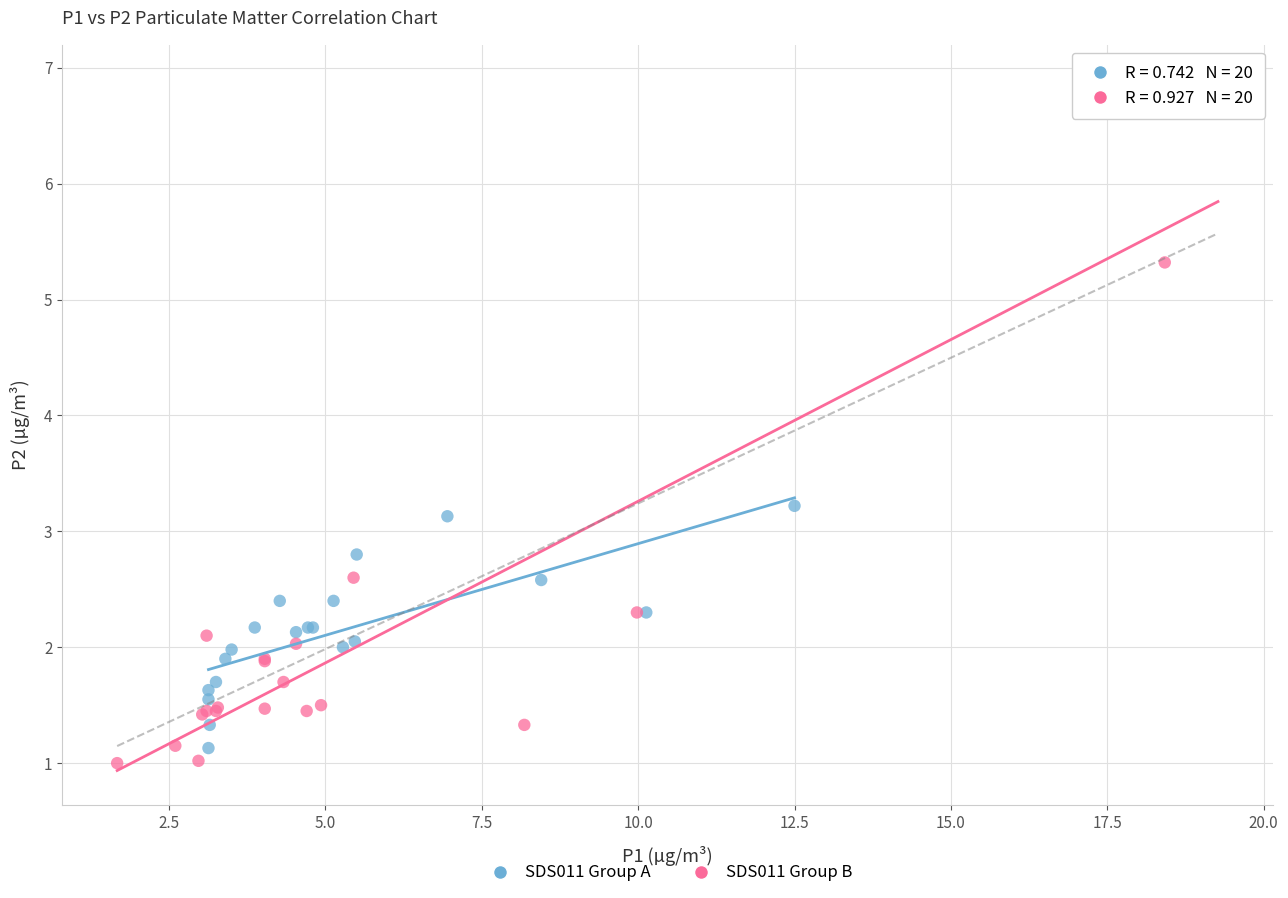

Which series reaches the maximum Y coordinate?

SDS011 Group B